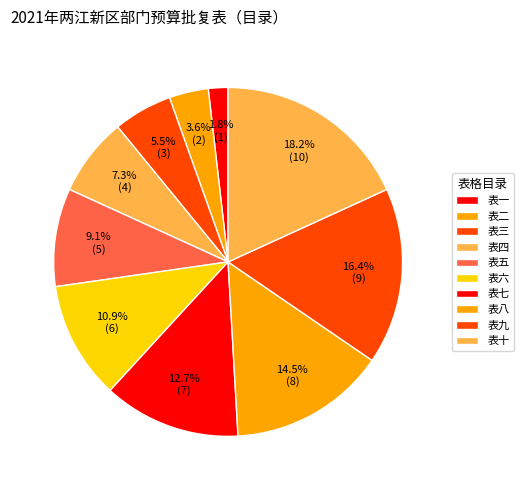

Is there a majority slice in this chart?

No